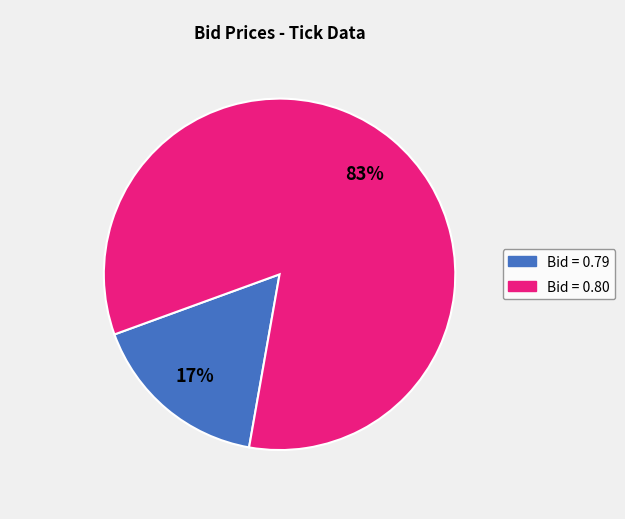

What percentage is the Bid = 0.79 slice, to the nearest percent?

17%